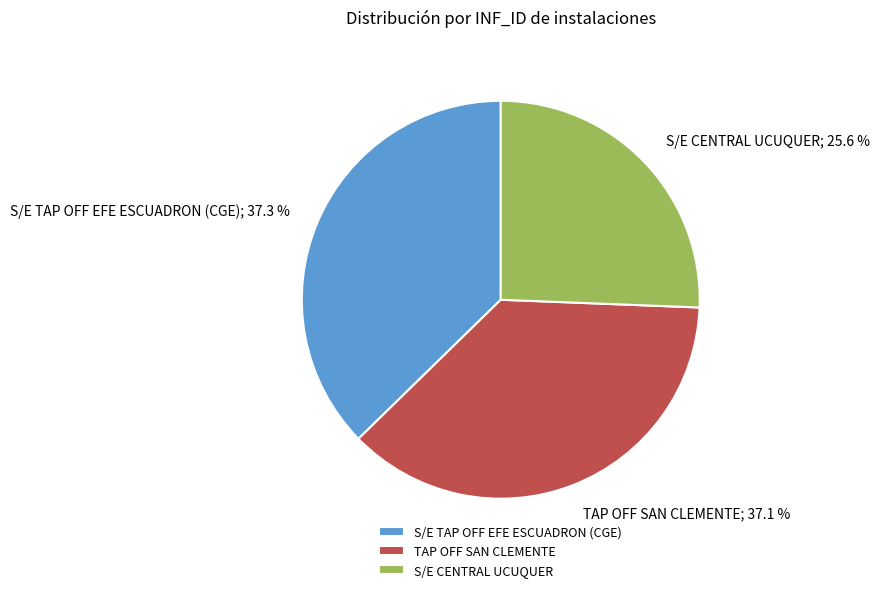

How many slices are in this pie chart?

3